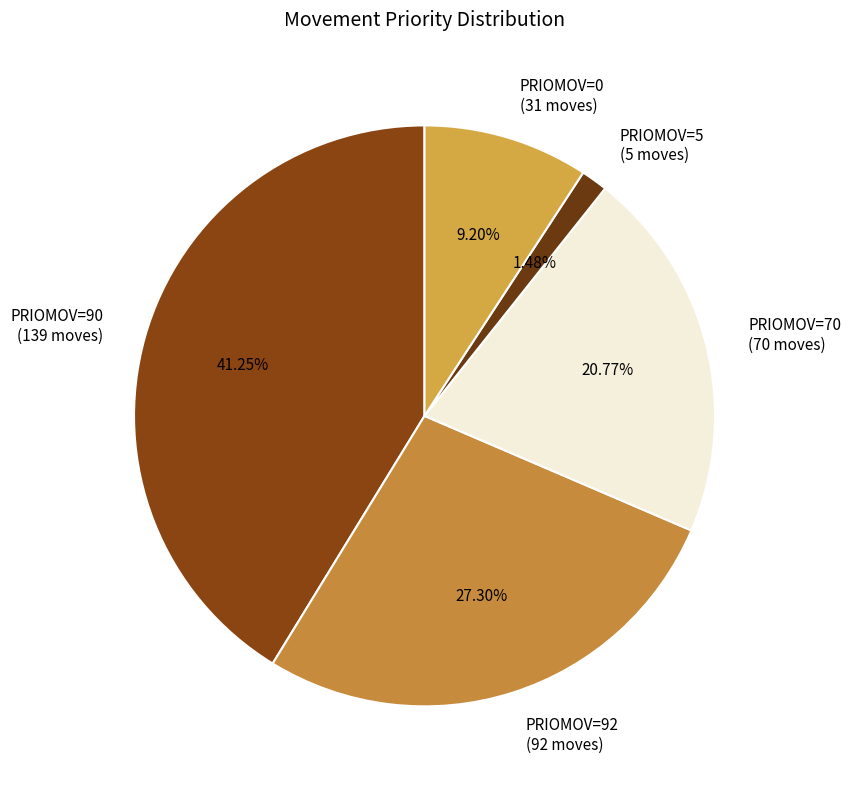

Which slice is the smallest?

PRIOMOV=5 (5 moves)